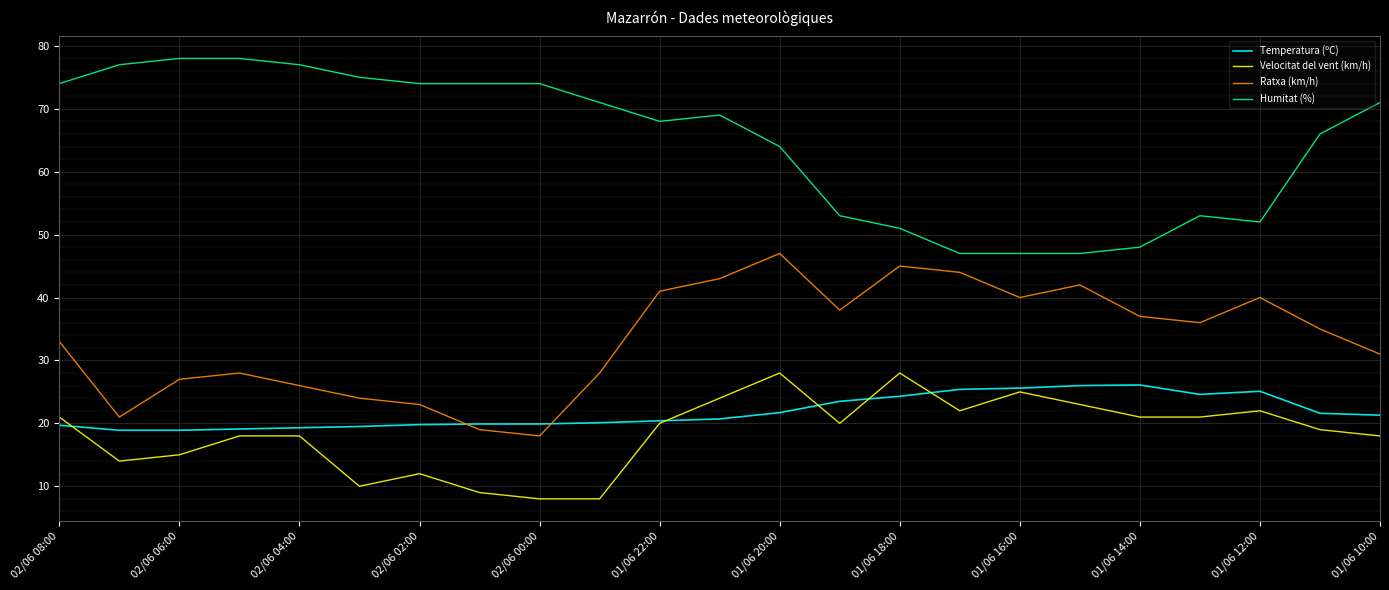

Rank the series by their maximum value, from highest to lowest.

Humitat (%), Ratxa (km/h), Velocitat del vent (km/h), Temperatura (ºC)